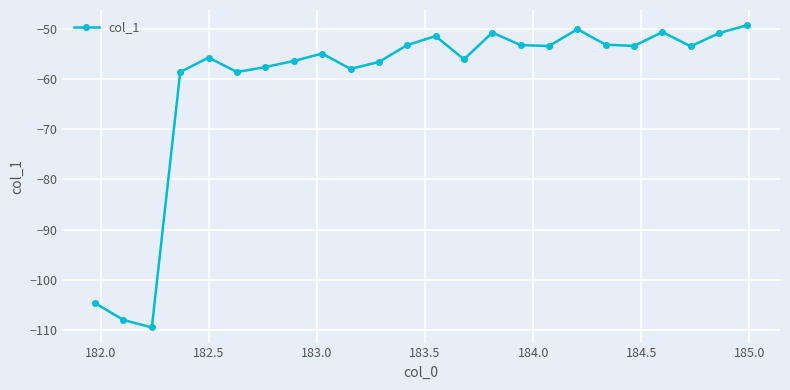

What is the difference between the second highest and minimum values?

59.3